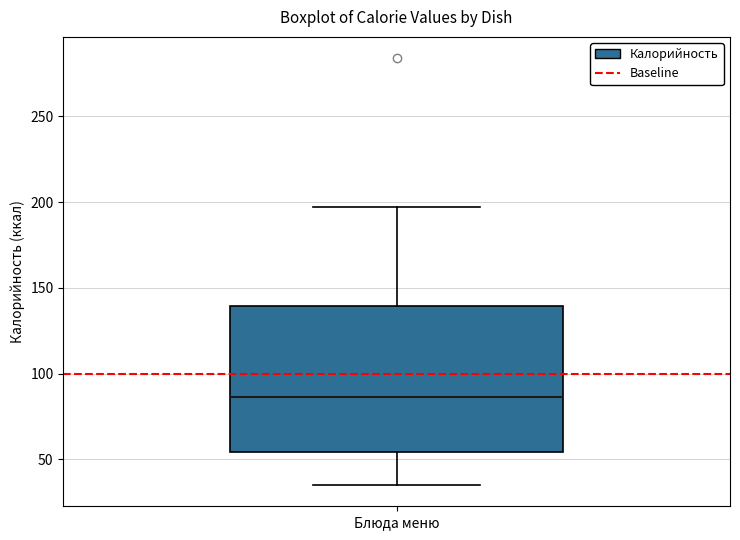

Where is the lower edge of the box for Блюда меню on the y-axis? The values are not printed on the chart, so give them approximately, as read against the axis.

55